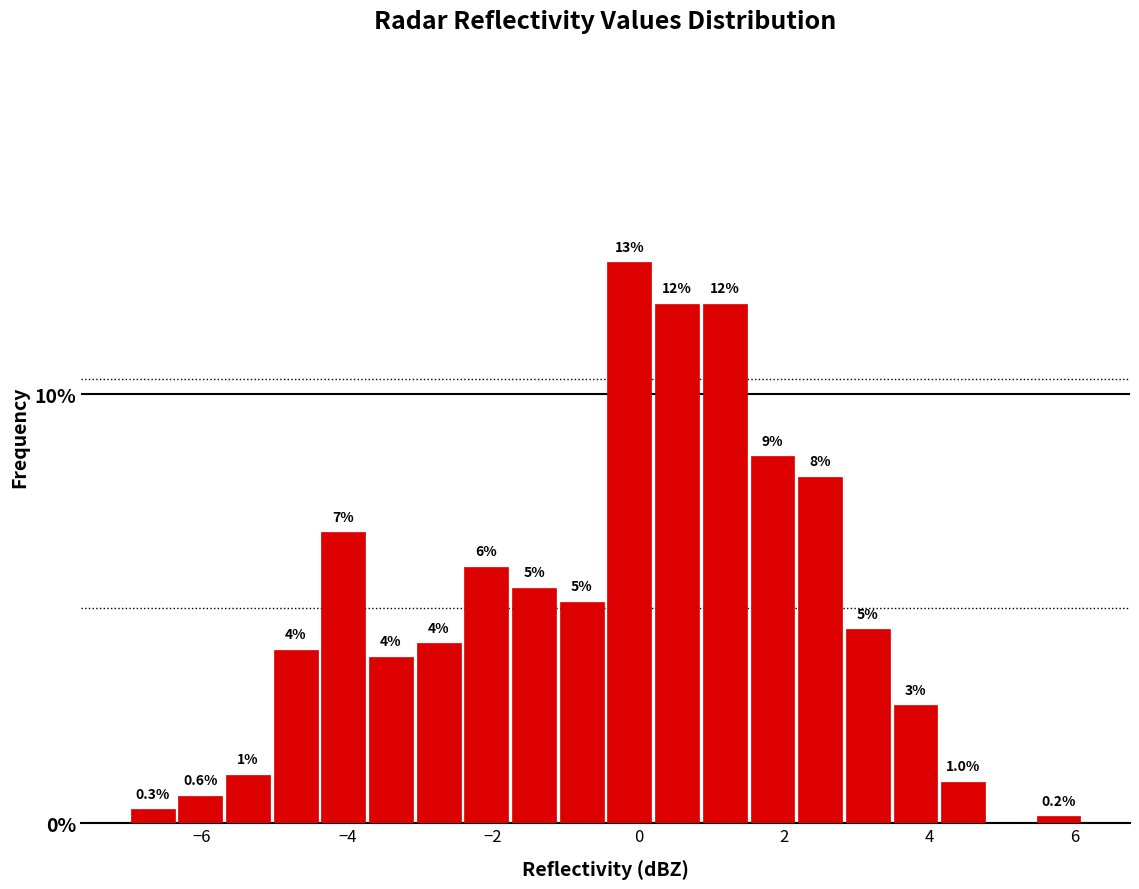

Read against the x-axis, roughly where is the centre of the tallest bar?

-0.2